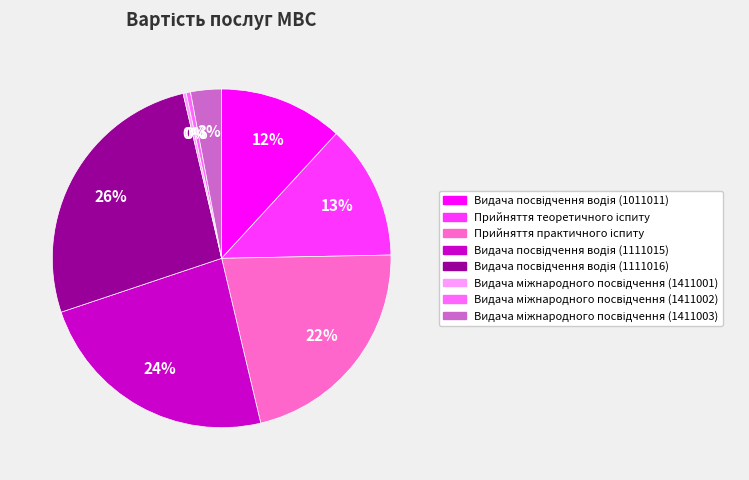

Does any single category account for the majority?

No